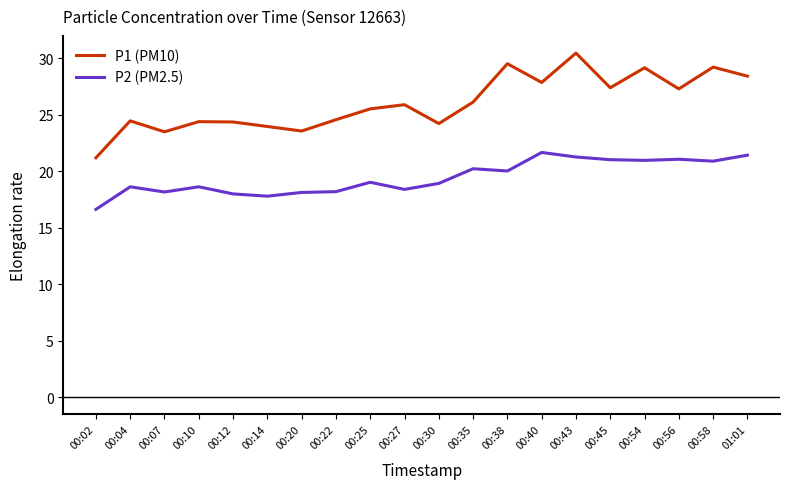

What is the lowest value of the P2 (PM2.5) series?

16.6